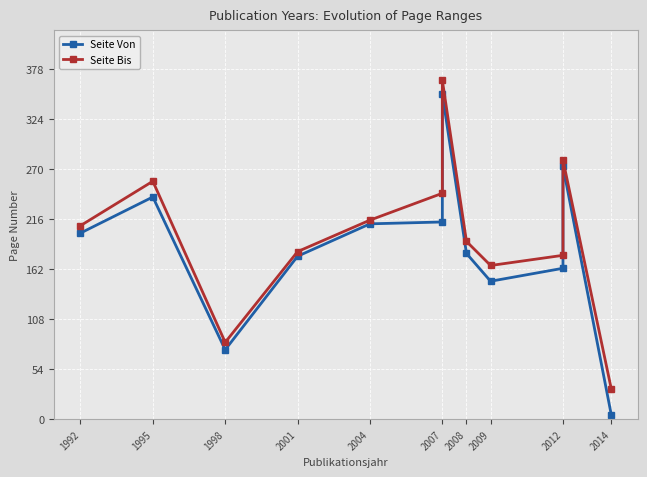

True or false: Seite Von and Seite Bis cross at least once.

False